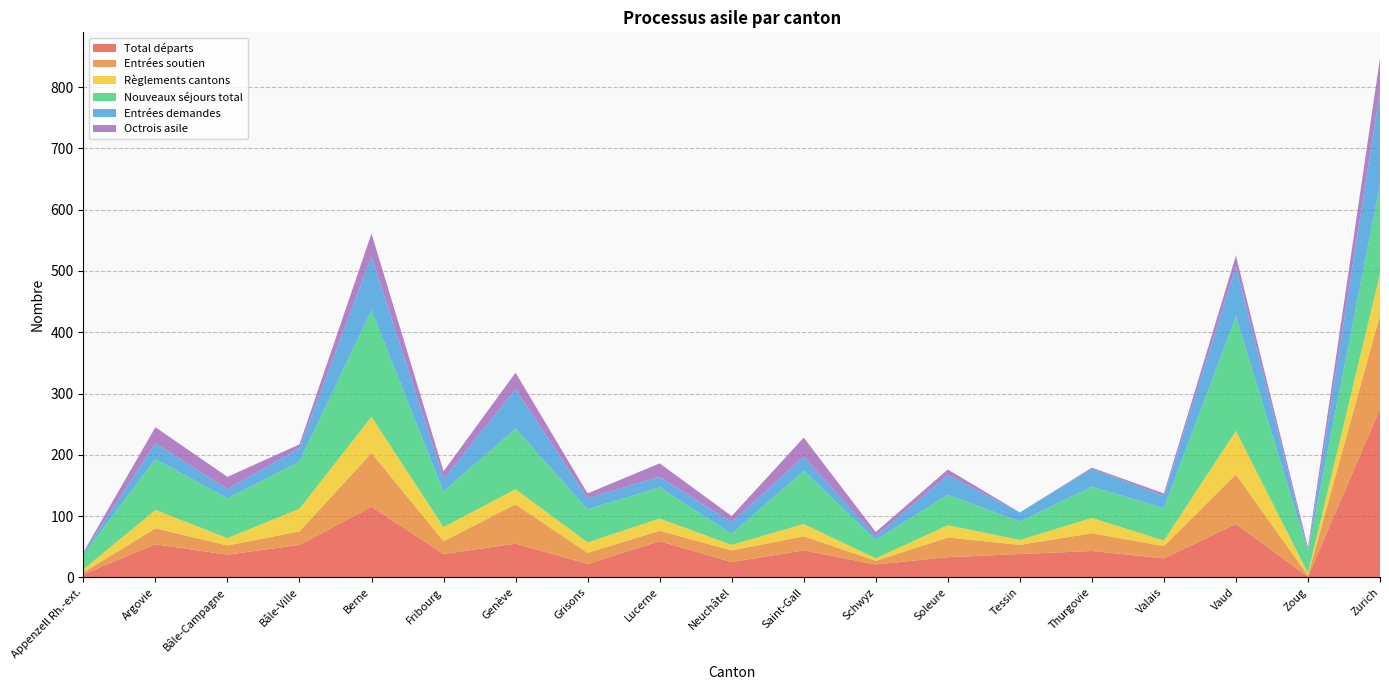

Reading left to right, extract all data points from this chart.

Total départs: 5	54	37	53	115	38	55	22	59	25	44	21	33	38	43	31	87	1	275
Entrées soutien: 3	26	15	22	88	21	64	18	17	19	23	6	32	15	29	20	81	2	153
Règlements cantons: 5	30	12	37	59	23	25	17	20	9	20	4	20	8	25	9	71	4	67
Nouveaux séjours total: 24	83	65	77	174	58	99	54	51	18	87	30	50	30	51	53	187	35	146
Entrées demandes: 3	26	15	22	88	21	64	18	17	19	23	6	32	15	29	20	81	2	153
Octrois asile: 1	26	20	6	37	12	27	8	22	10	31	7	9	0	2	4	18	5	53